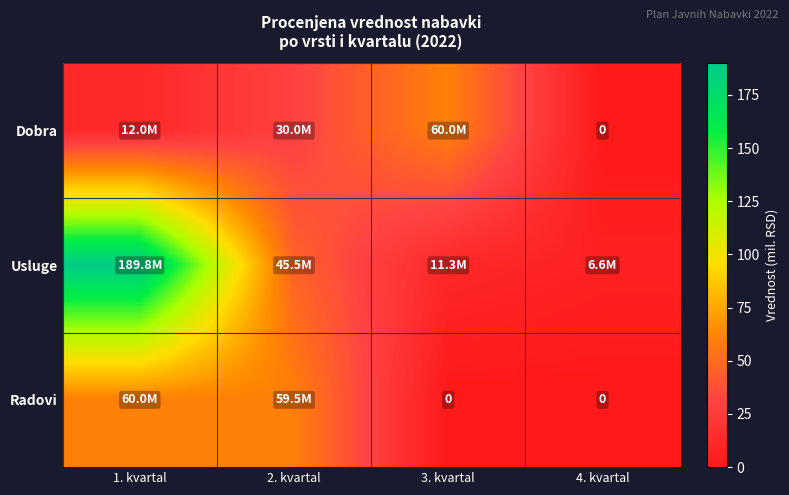

List the labels in order of Dobra value, largest first.

3. kvartal, 2. kvartal, 1. kvartal, 4. kvartal